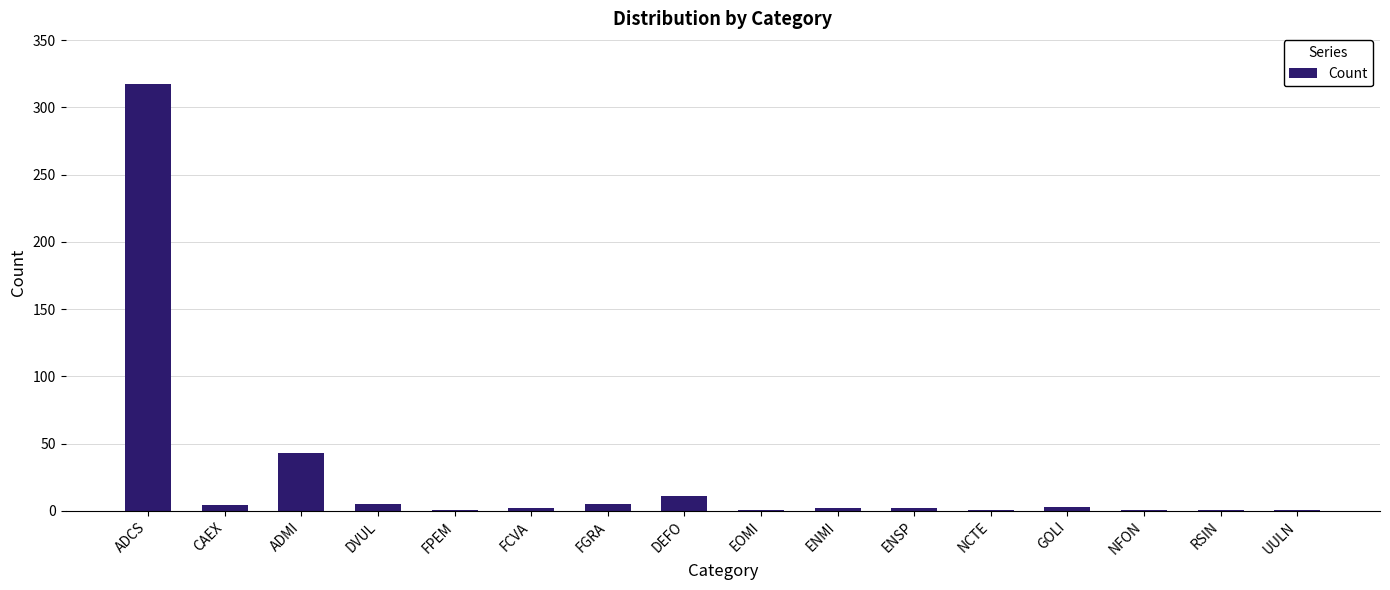

What is the maximum value shown in the chart?

317